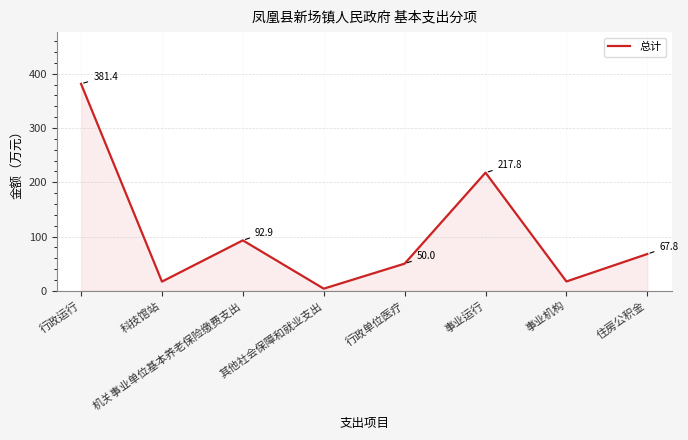

Approximately how many times larger is the value at 行政运行 compared to 事业运行?

1.8